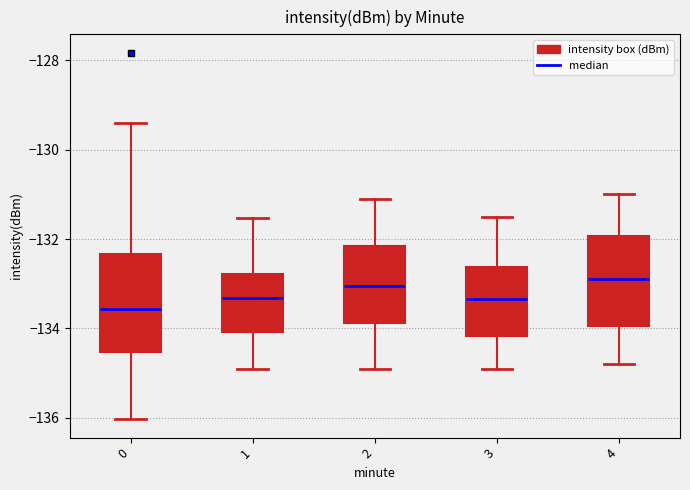

Where is the upper edge of the box at x = 4 on the y-axis? The values are not printed on the chart, so give them approximately, as read against the axis.

-132.0